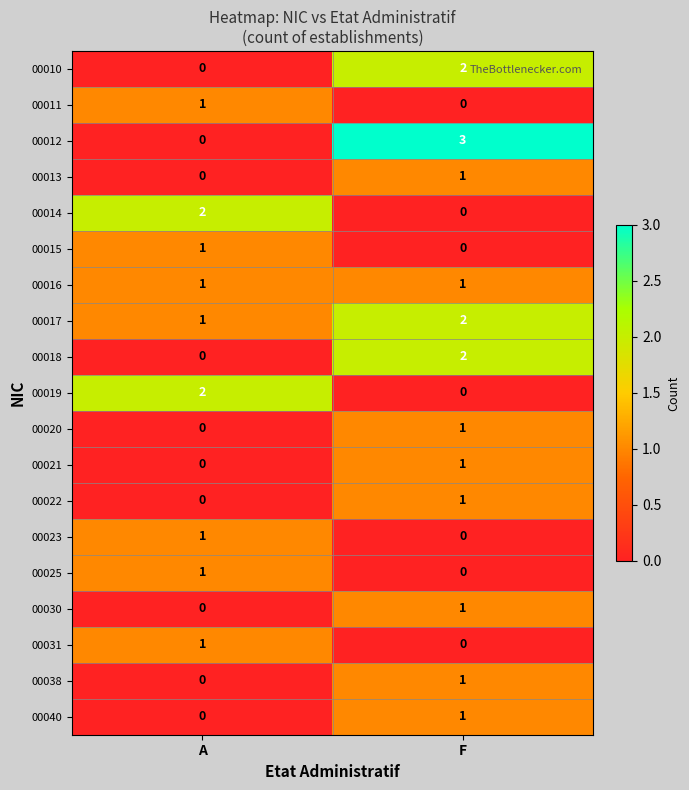

List the labels in order of 00012 value, smallest first.

A, F